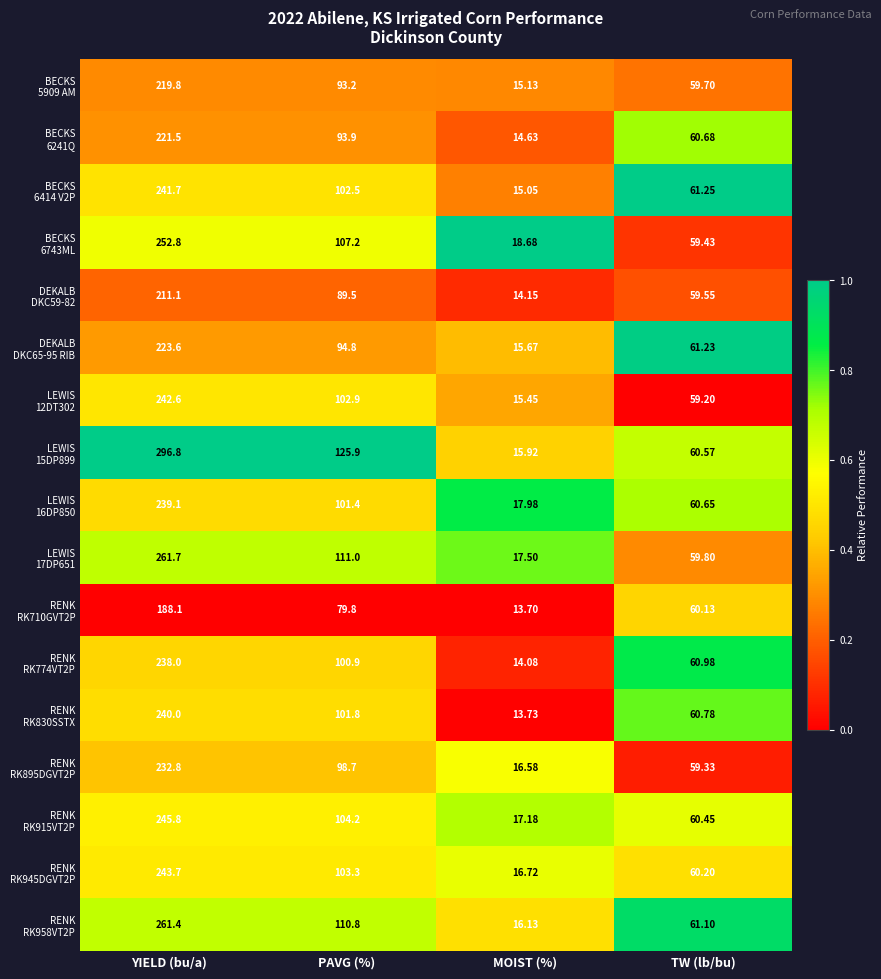

What is the greatest value displayed?

296.8